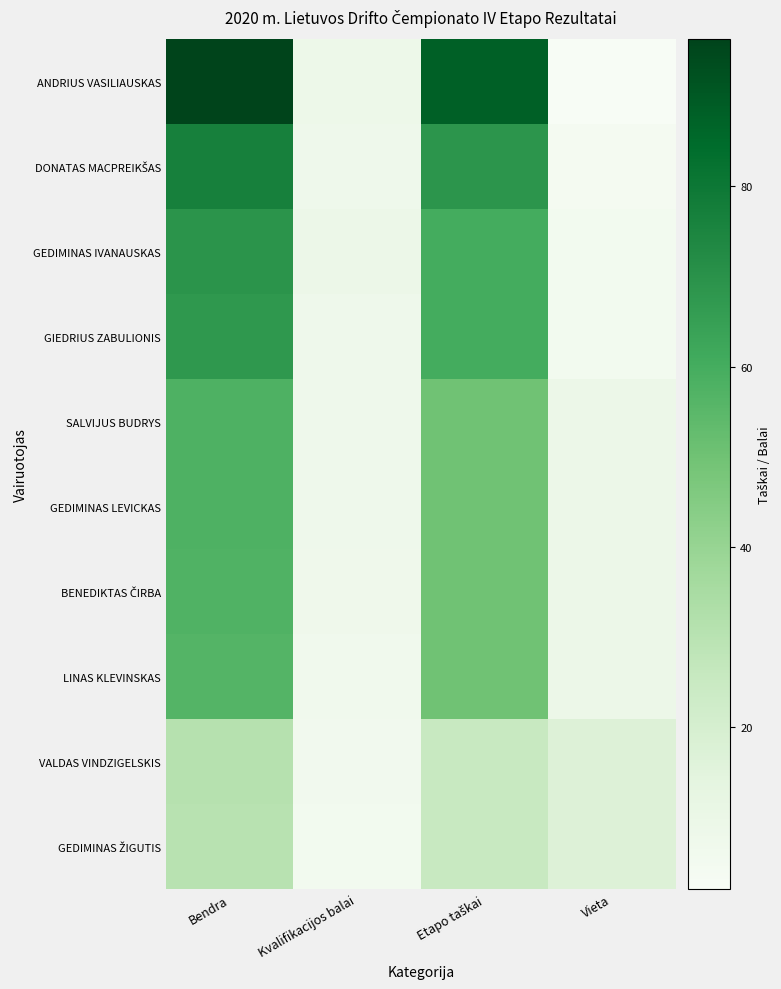

Between Bendra and Kvalifikacijos balai, which series saw the biggest shift?

ANDRIUS VASILIAUSKAS